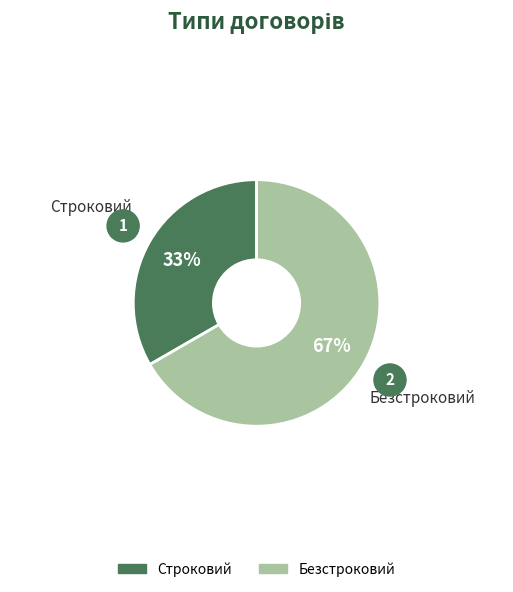

True or false: Безстроковий accounts for 67% of the total.

True